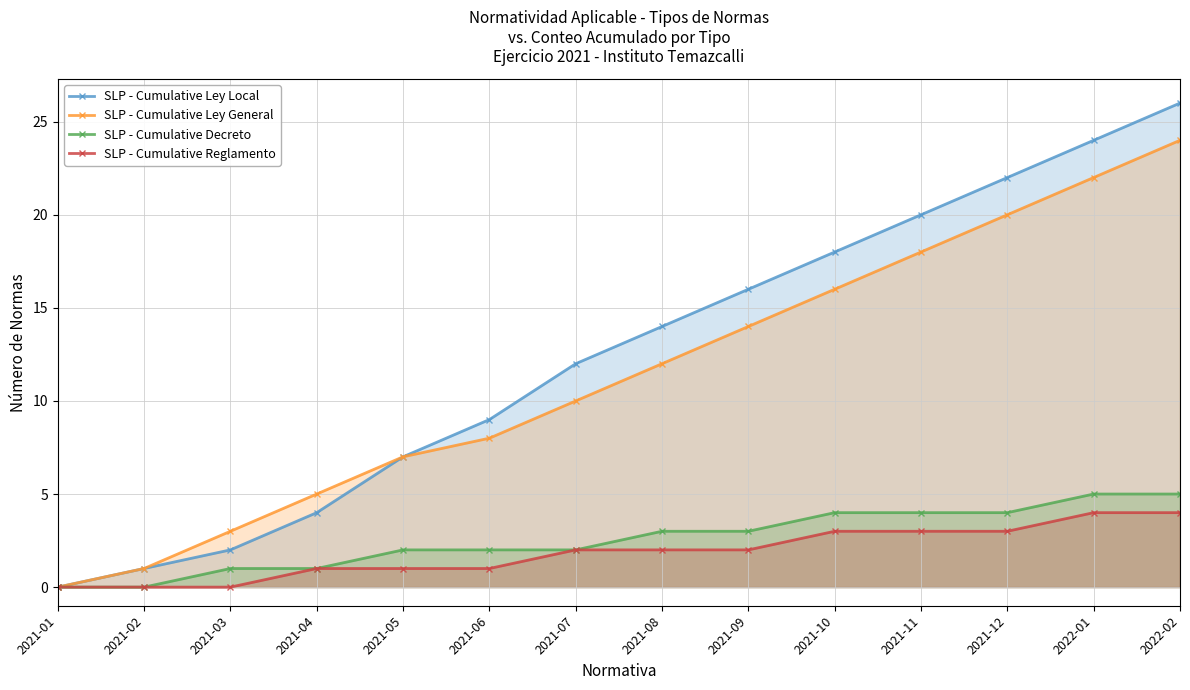

How many data points in SLP - Cumulative Ley General are above 12?

6